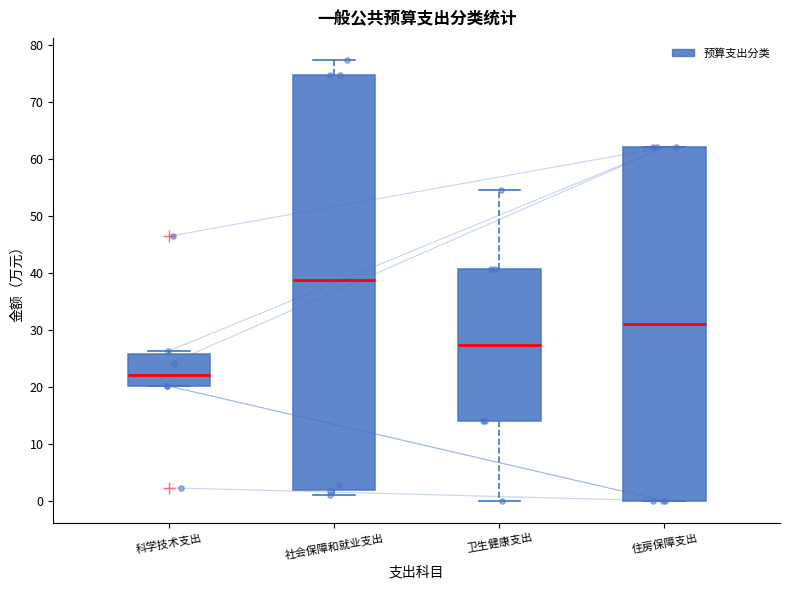

Where does the upper whisker of the box for 社会保障和就业支出 end on the y-axis? The values are not printed on the chart, so give them approximately, as read against the axis.

77